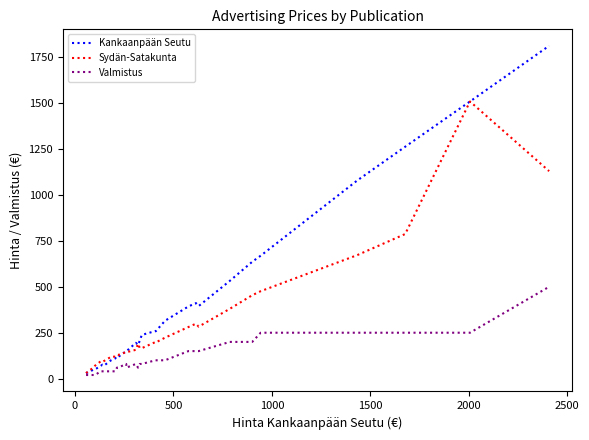

Which series has the largest total across all categories?

Kankaanpään Seutu